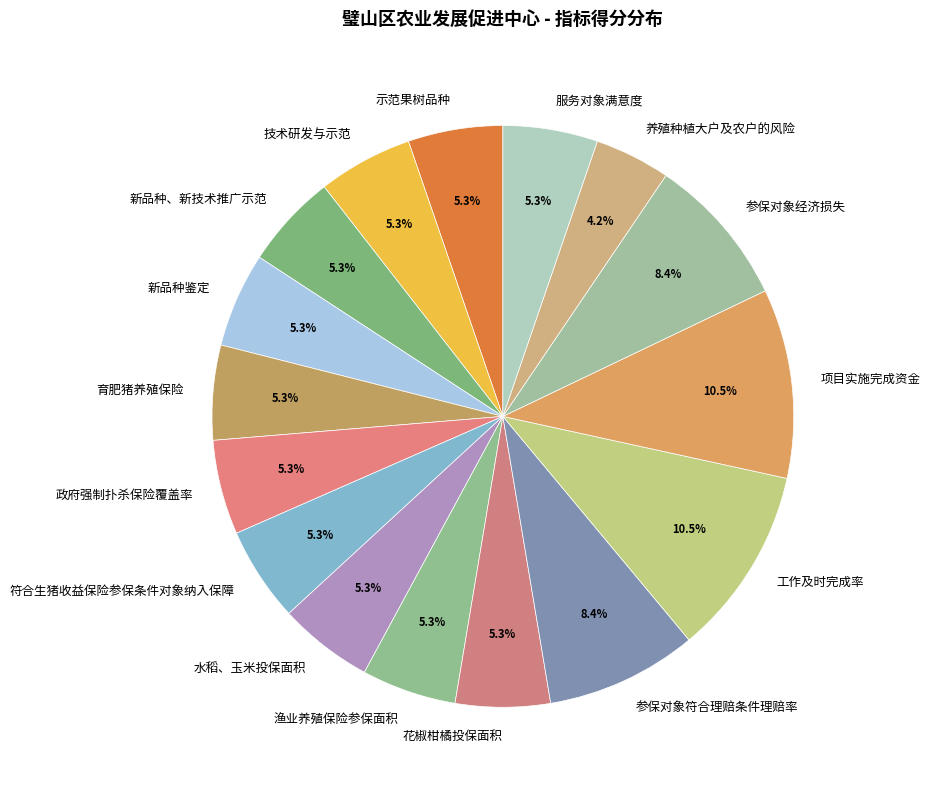

The 符合生猪收益保险参保条件对象纳入保障 slice represents 1% of the pie. True or false?

False